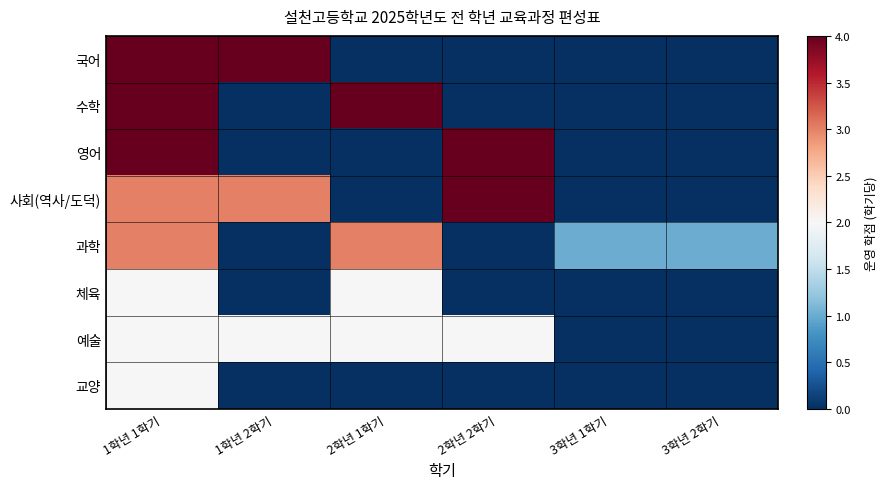

Rank the series by their maximum value, from highest to lowest.

국어, 수학, 영어, 사회(역사/도덕), 과학, 체육, 예술, 교양